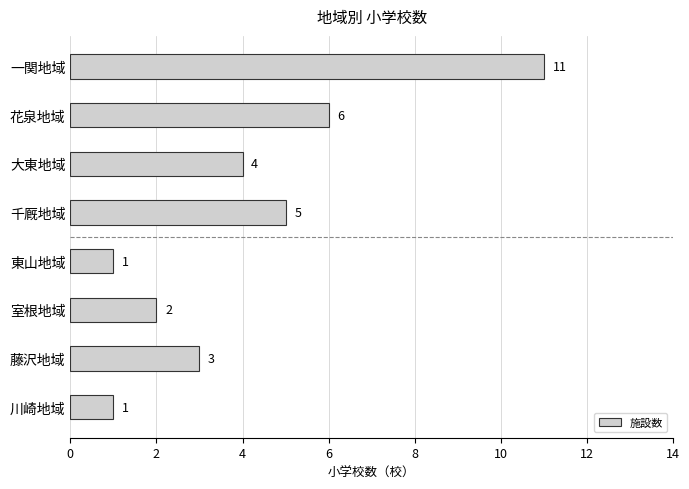

What is the greatest value displayed?

11